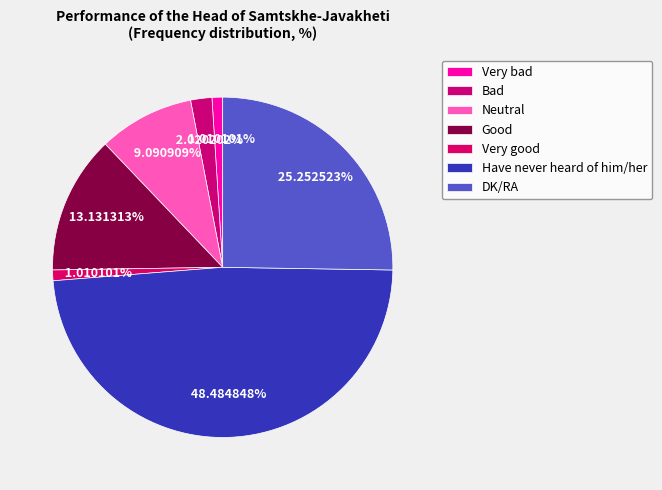

To the nearest percent, what percentage of the pie is Bad?

2%